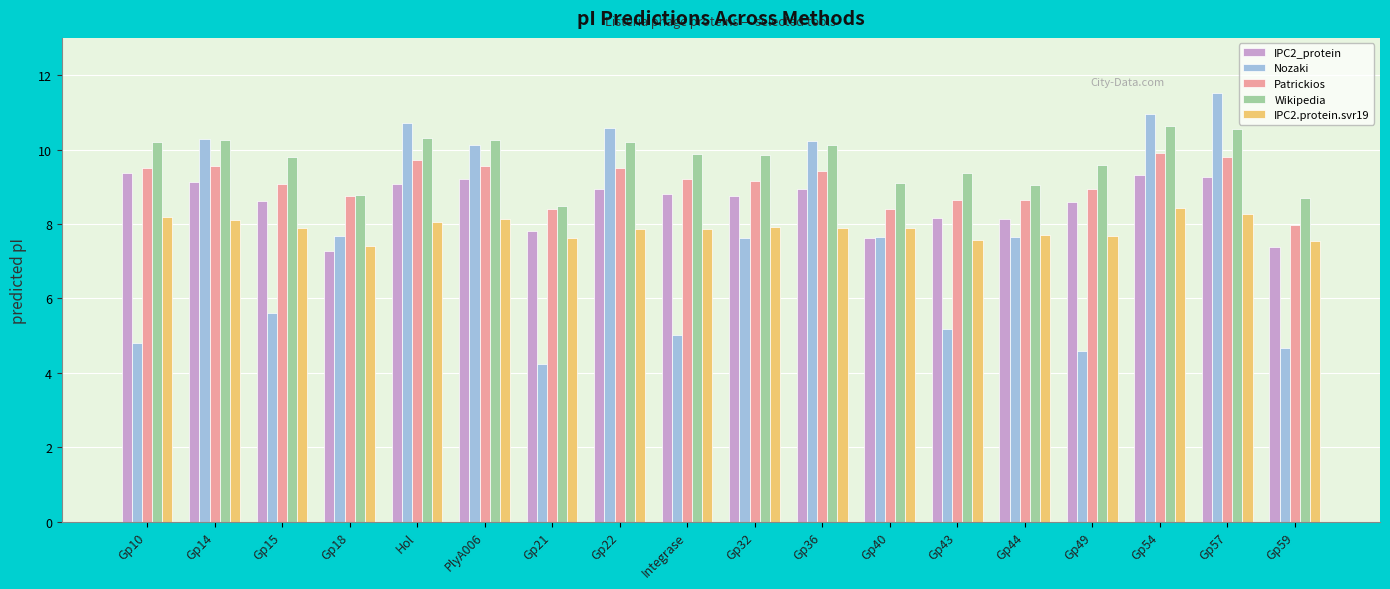

What is the sum of the Patrickios values at Gp36 and Hol?

19.1